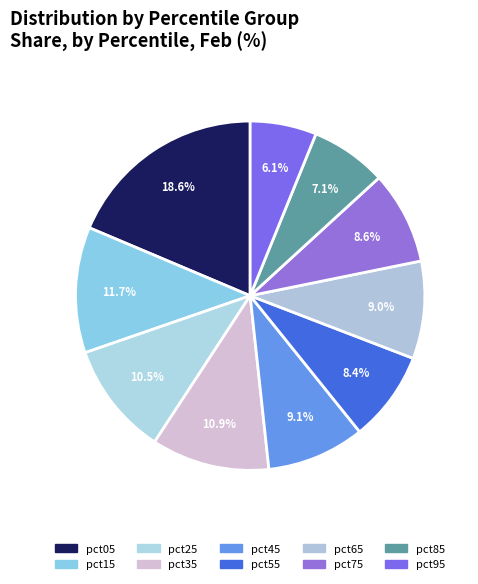

Is pct95 the majority of the pie?

No